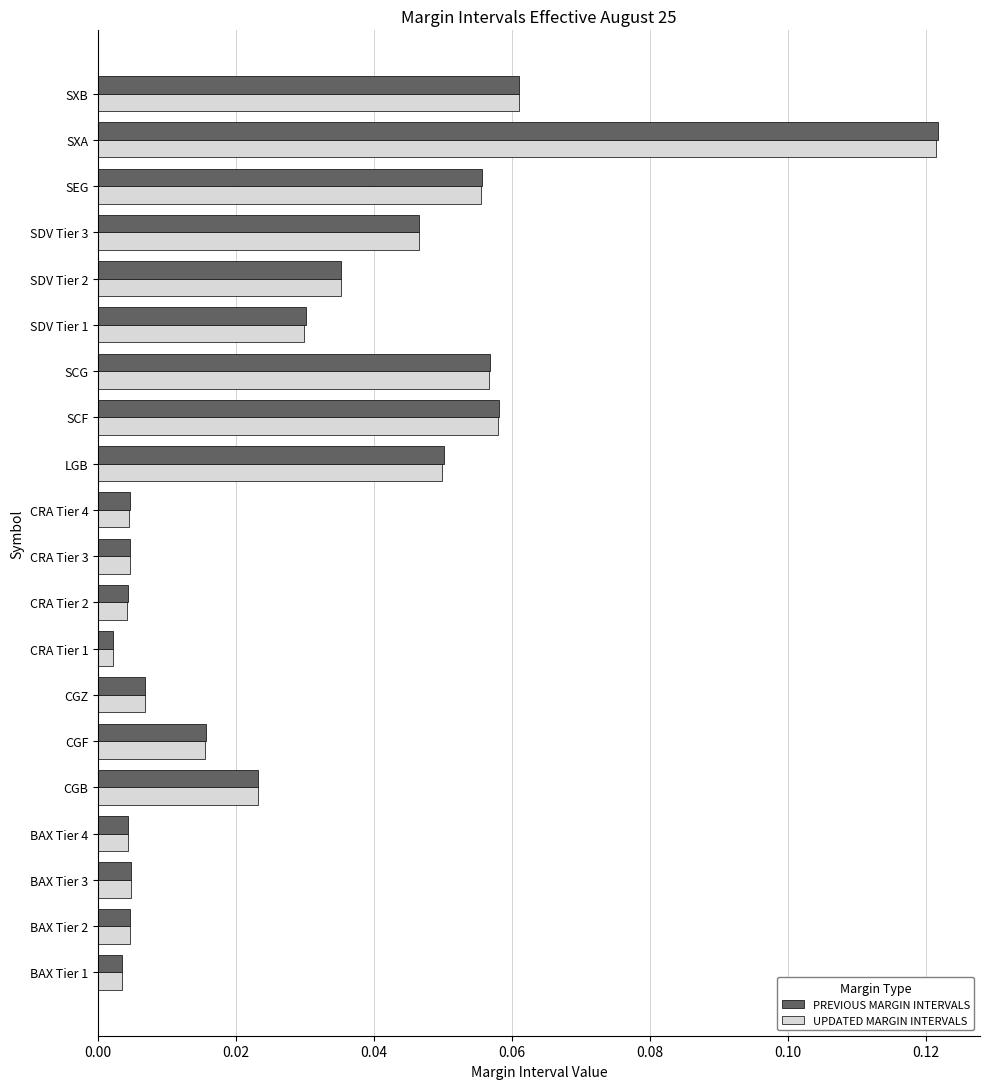

Is the value of UPDATED MARGIN INTERVALS at CGB greater than the value of PREVIOUS MARGIN INTERVALS at CRA Tier 2?

Yes